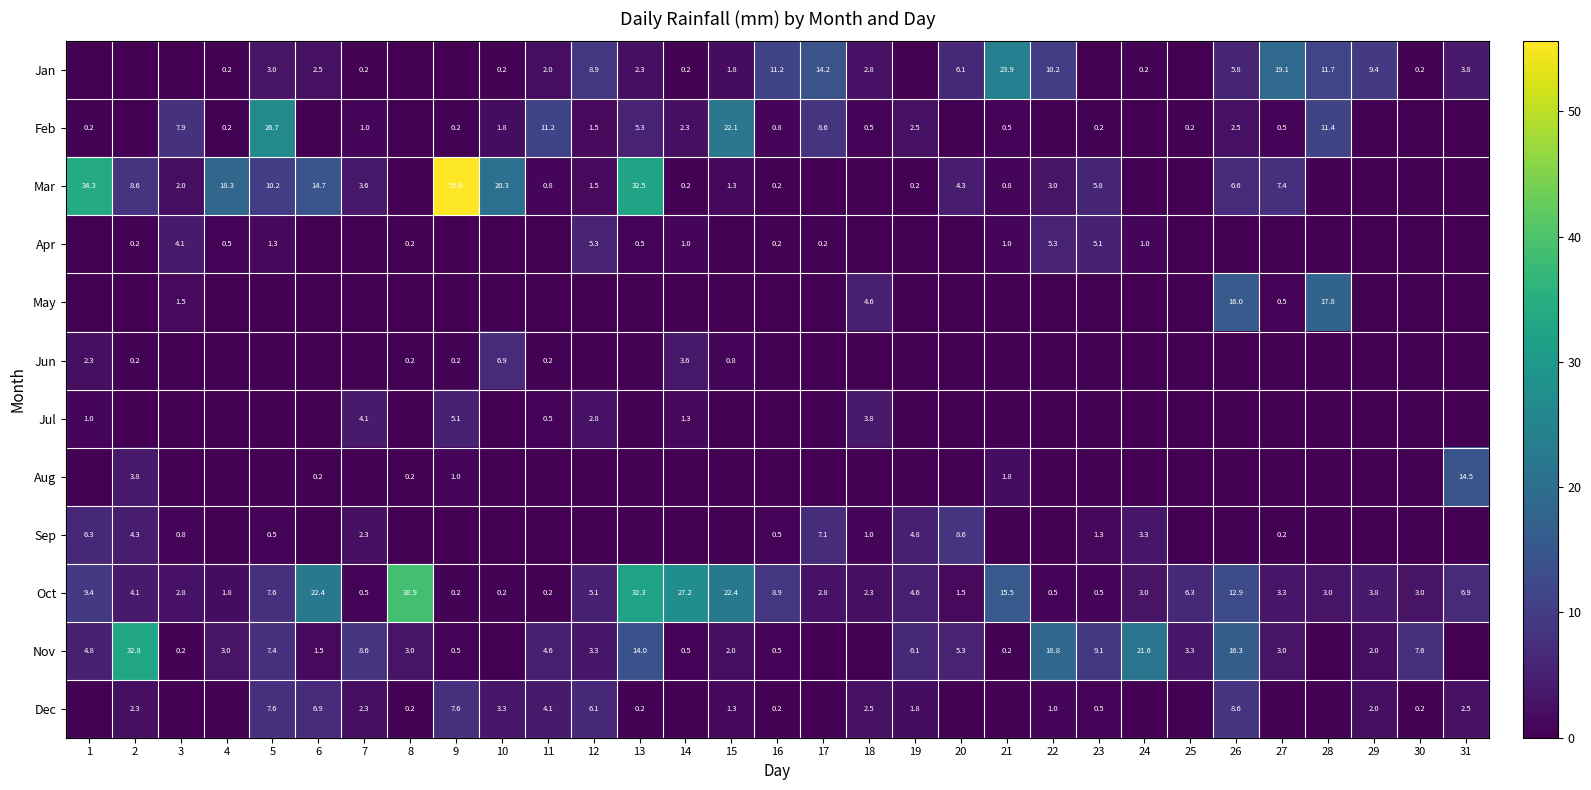

Read the Oct value at 14.

27.2